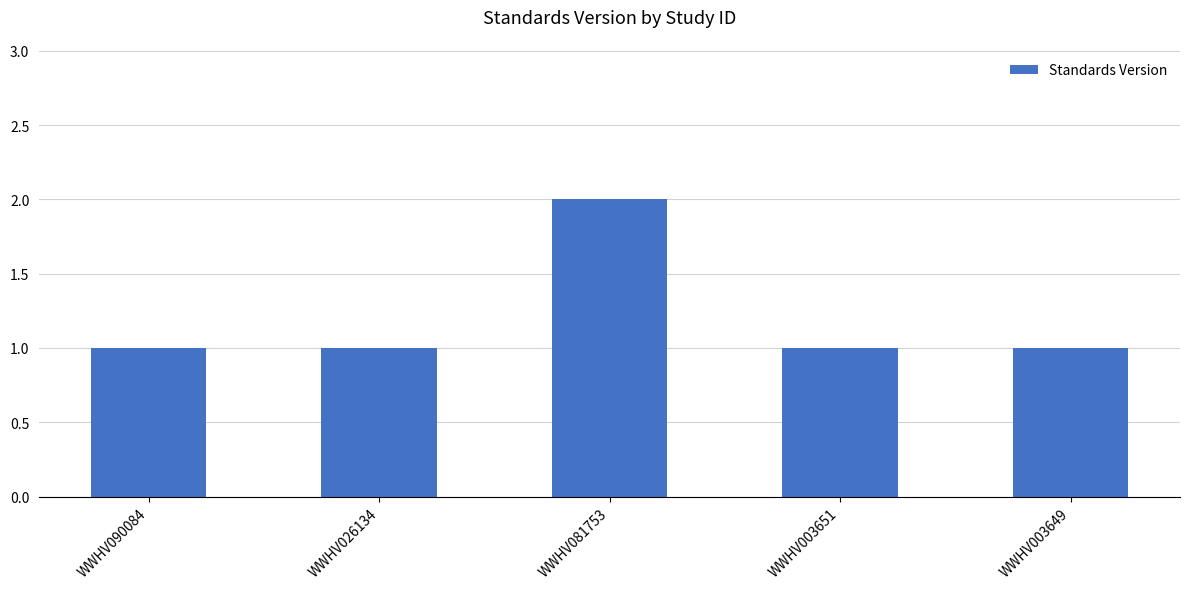

What is the change in value from WWHV026134 to WWHV081753?

+1